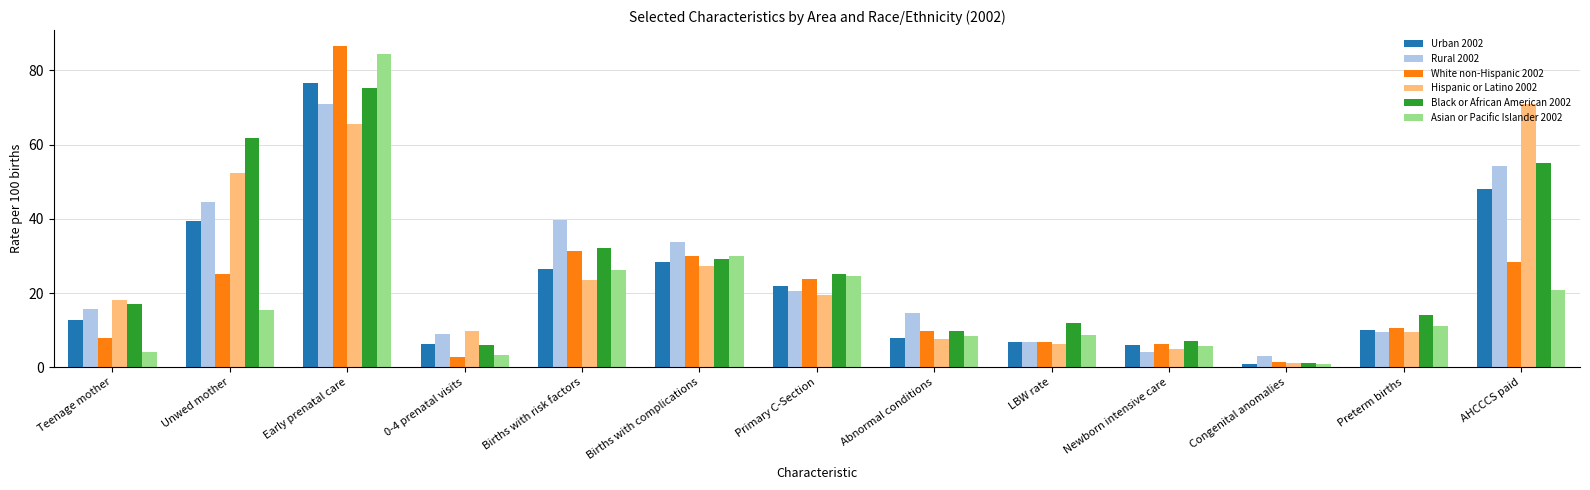

Which series has the largest total across all categories?

Black or African American 2002